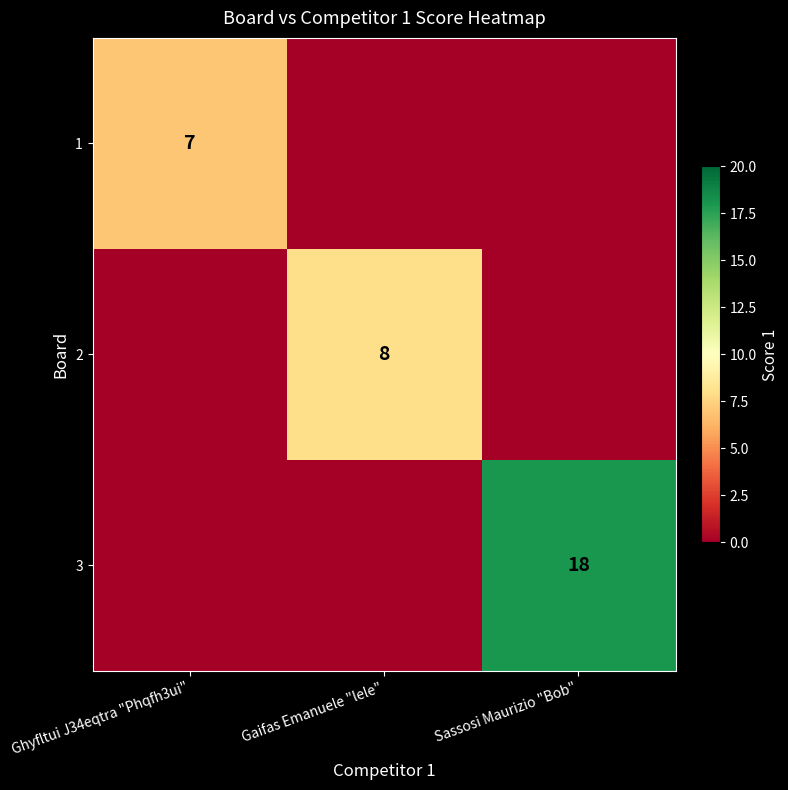

The value of 2 at Gaifas Emanuele "lele" is 11. True or false?

False